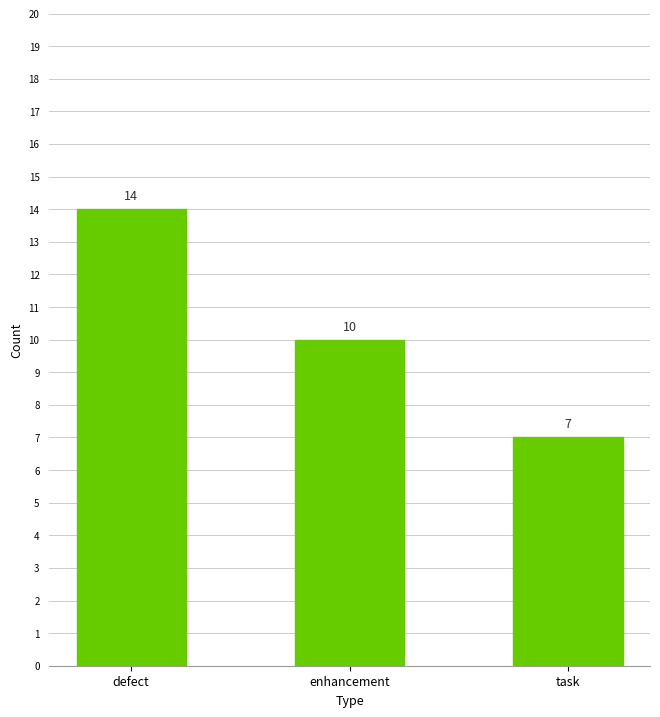

Read the value at task.

7